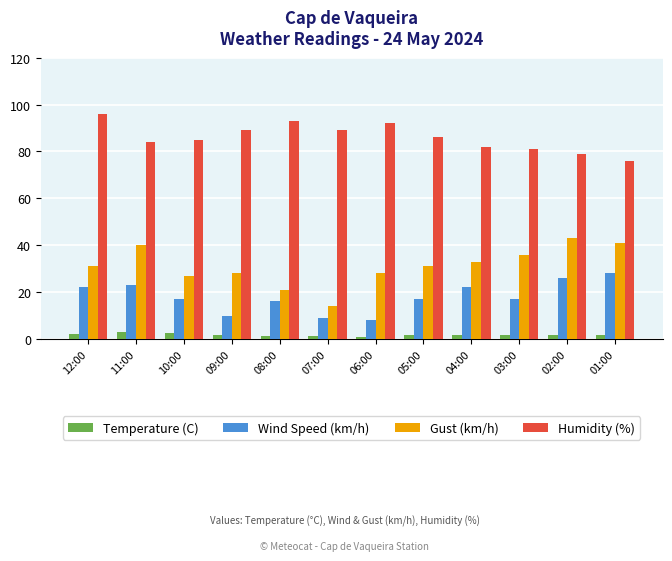

Which series has the widest spread of values?

Gust (km/h)